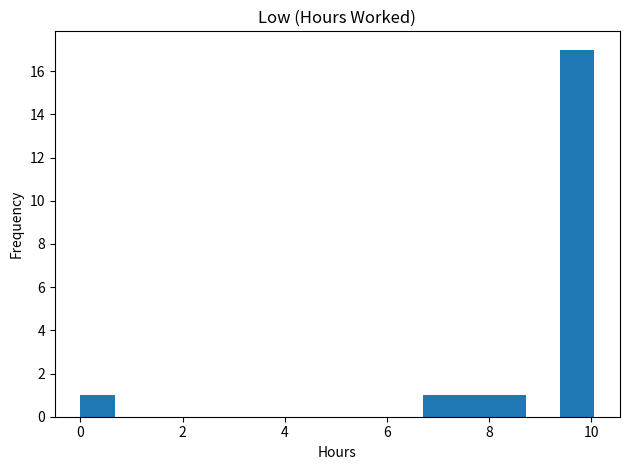

Read against the x-axis, roughly where is the centre of the tallest bar?

9.8